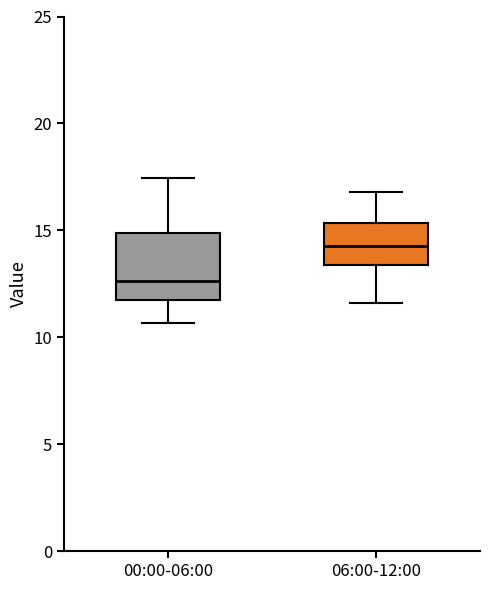

Reading left to right, transcribe this box plot: for each box, give where its median line is, the range the box spans, and where its two whiskers end, as read against the y-axis. The values are not printed on the chart, so give them approximately, as read against the axis.

00:00-06:00: median 12.5, box 12.0 to 15.0, whiskers 10.5 to 17.5
06:00-12:00: median 14.5, box 13.5 to 15.5, whiskers 11.5 to 17.0